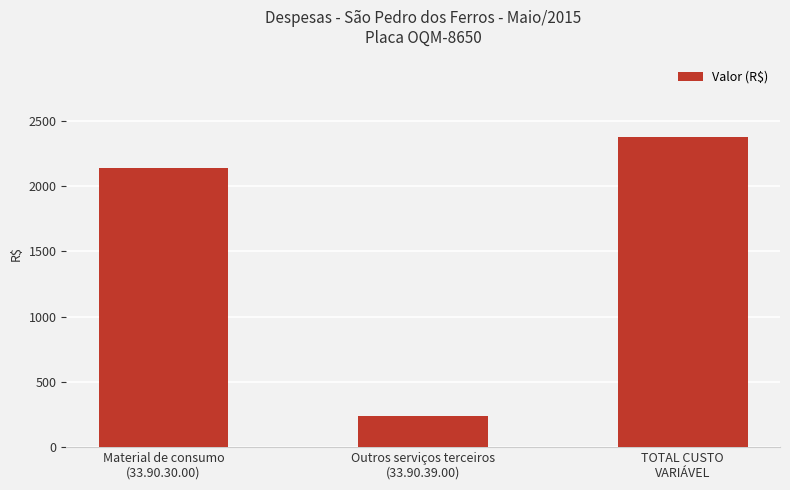

What is the smallest value displayed?

235.2